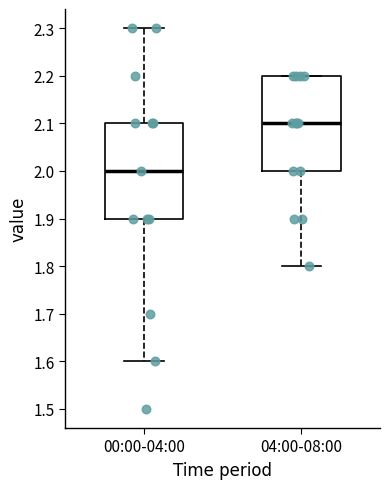

Reading left to right, read every box against the y-axis: the position of its median line, the range the box covers, and the ends of its whiskers. The values are not printed on the chart, so give them approximately, as read against the axis.

00:00-04:00: median 2.0, box 1.9 to 2.1, whiskers 1.6 to 2.3
04:00-08:00: median 2.1, box 2.0 to 2.2, whiskers 1.8 to 2.2